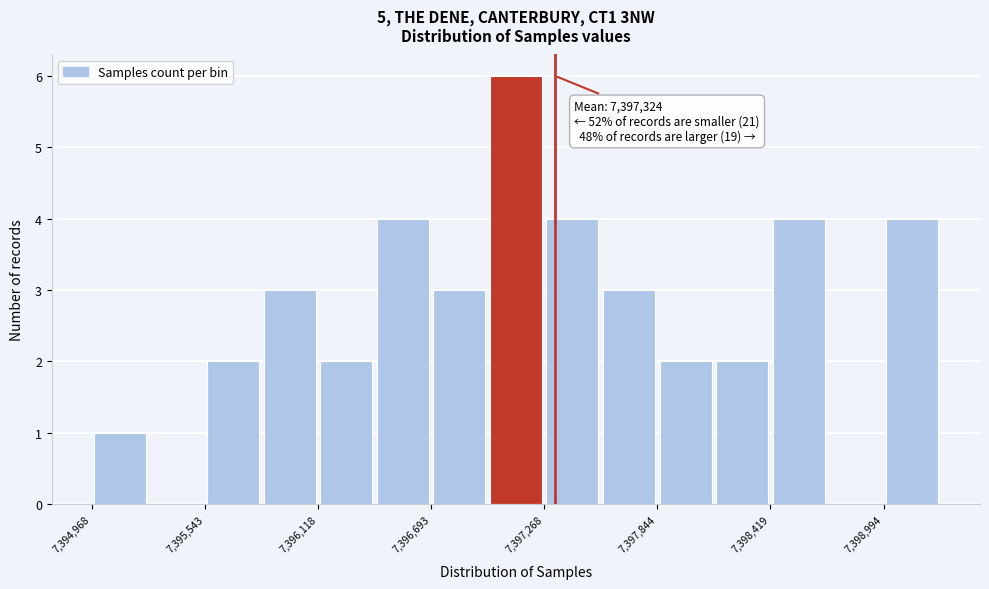

Read against the x-axis, roughly where is the centre of the tallest bar?

7397100